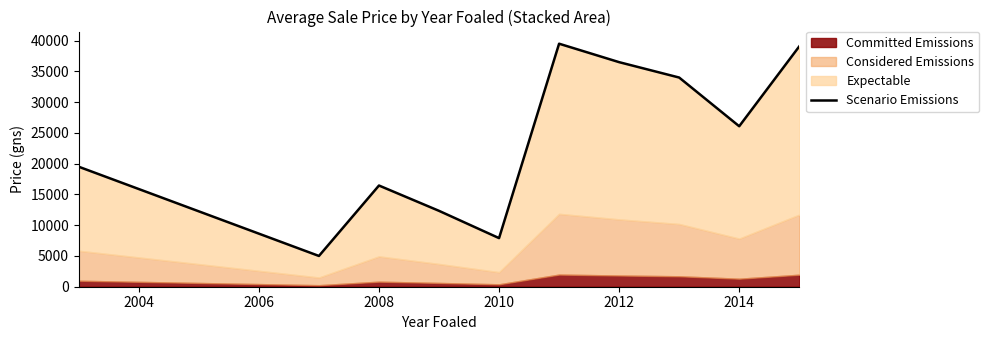

How many values are below 26083?

5